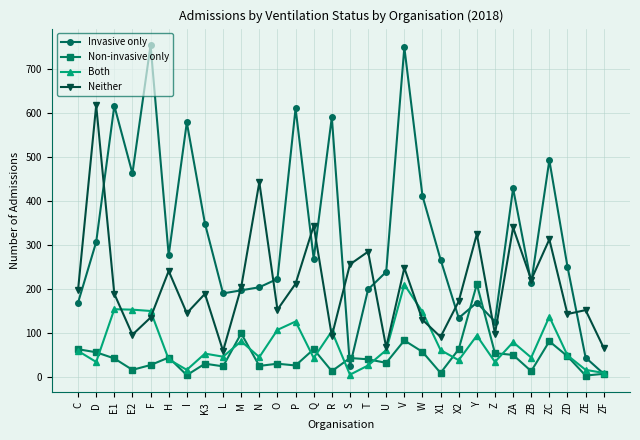

What is the spread (max minus min) of values at W?

355